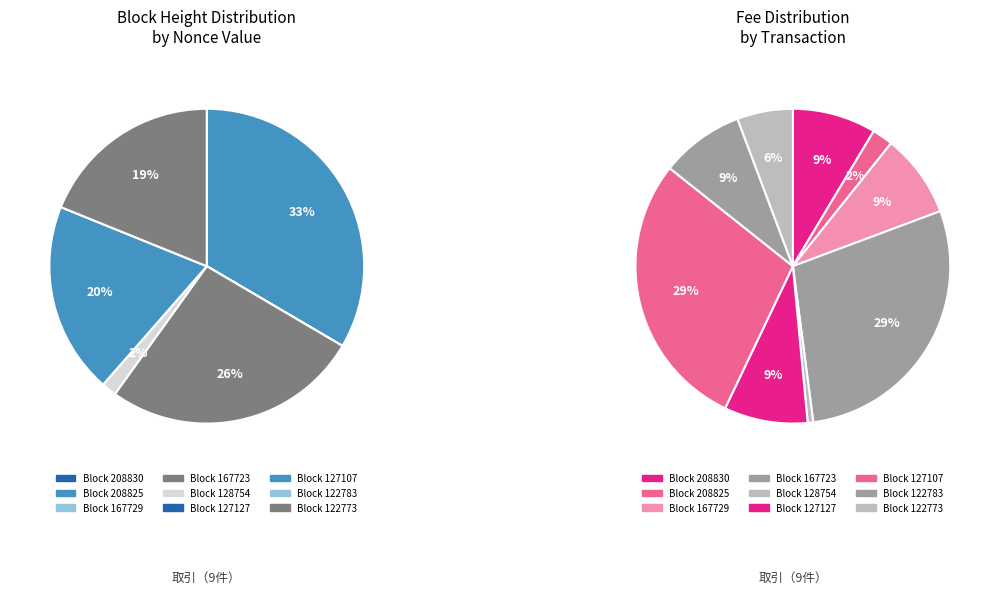

Is it true that 127107 is 30% of the pie?

False